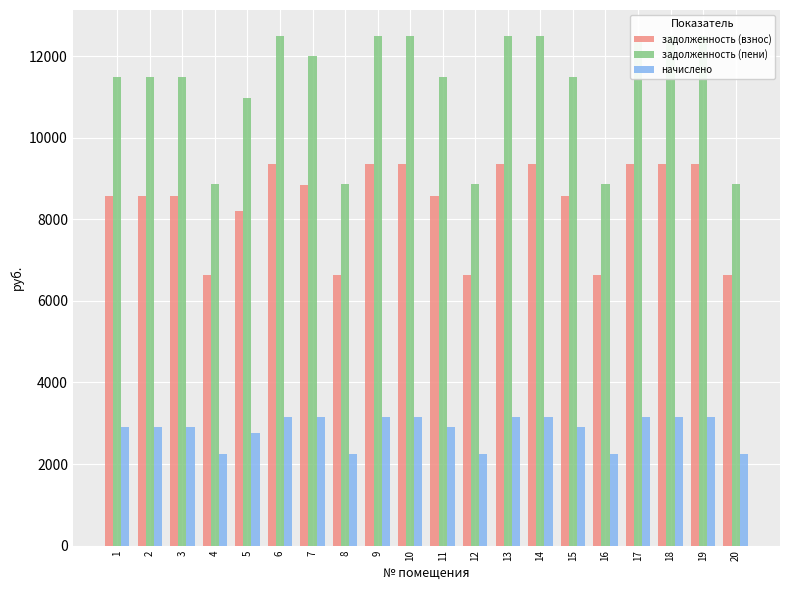

Reading left to right, what are all the values shown in this chart?

задолженность (взнос): 8582.4	8582.4	8582.4	6624.0	8198.4	9350.4	8850.4	6624.0	9350.4	9350.4	8582.4	6624.0	9350.4	9350.4	8582.4	6624.0	9350.4	9350.4	9350.4	6624.0
задолженность (пени): 11479.0	11479.0	11479.0	8859.6	10965.4	12506.2	12006.2	8859.6	12506.2	12506.2	11479.0	8859.6	12506.2	12506.2	11479.0	8859.6	12506.2	12506.2	12506.2	8859.6
начислено: 2896.6	2896.6	2896.6	2235.6	2767.0	3155.8	3155.8	2235.6	3155.8	3155.8	2896.6	2235.6	3155.8	3155.8	2896.6	2235.6	3155.8	3155.8	3155.8	2235.6